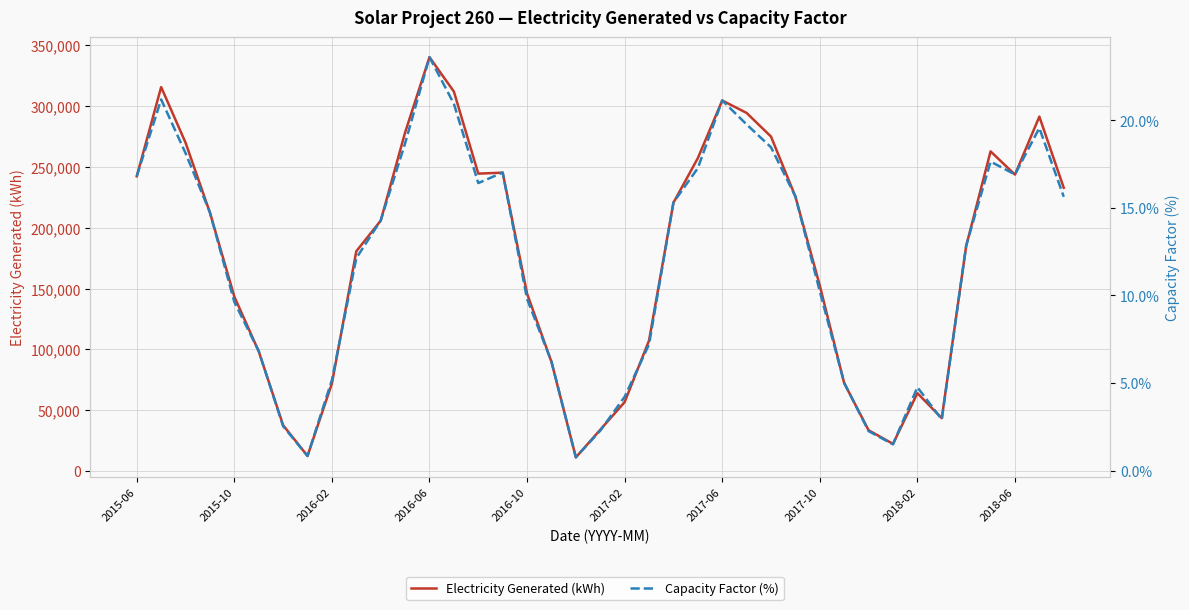

Reading left to right, extract all data points from this chart.

Electricity Generated (kWh): 242337.0	315658.0	269994.0	212465.0	143450.0	98429.0	37756.0	12493.0	72063.0	180734.0	205846.0	278316.0	340274.0	311974.0	244522.0	245341.0	145941.0	89815.0	11336.0	34012.0	56734.0	107380.0	220645.0	257252.0	304650.0	294419.0	274977.0	225649.0	152452.0	72300.0	33615.0	22390.0	64069.0	43534.0	185052.0	262831.0	243726.0	291373.0	232903.0
Capacity Factor (%): 16.8	21.2	18.1	14.7	9.6	6.8	2.5	0.8	5.2	12.1	14.3	18.7	23.6	20.9	16.4	17.0	9.8	6.2	0.8	2.3	4.2	7.2	15.3	17.3	21.1	19.8	18.5	15.7	10.2	5.0	2.3	1.5	4.8	2.9	12.8	17.6	16.9	19.6	15.6